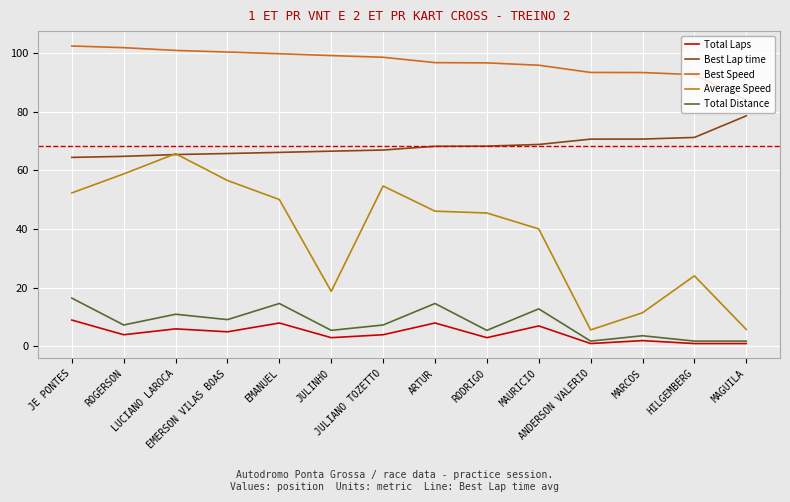

True or false: Best Speed and Best Lap time cross at least once.

False